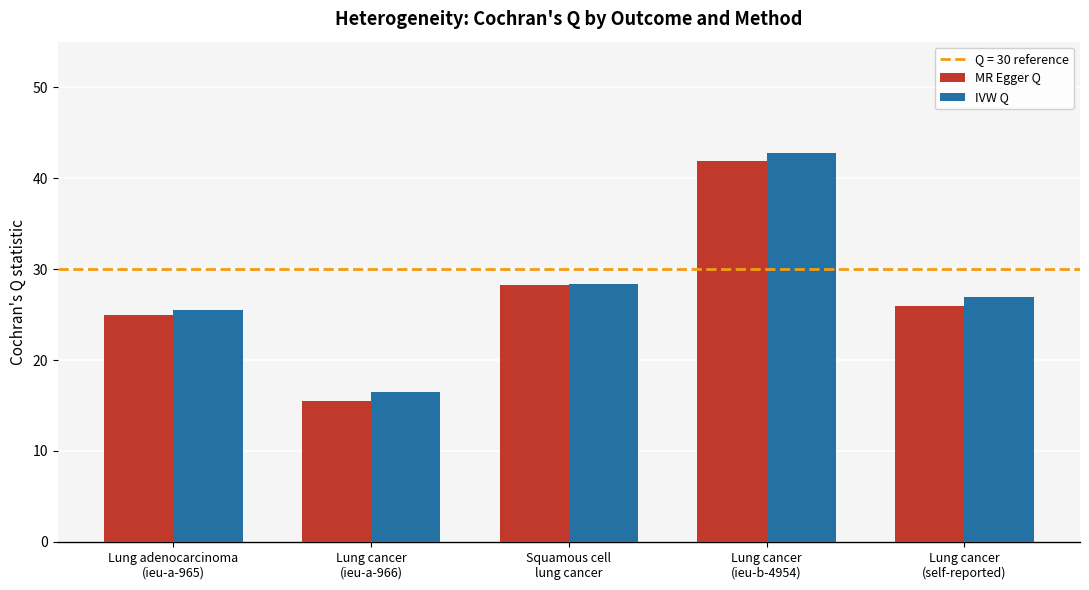

The MR Egger Q series shows 46.8 at Squamous cell
lung cancer. True or false?

False